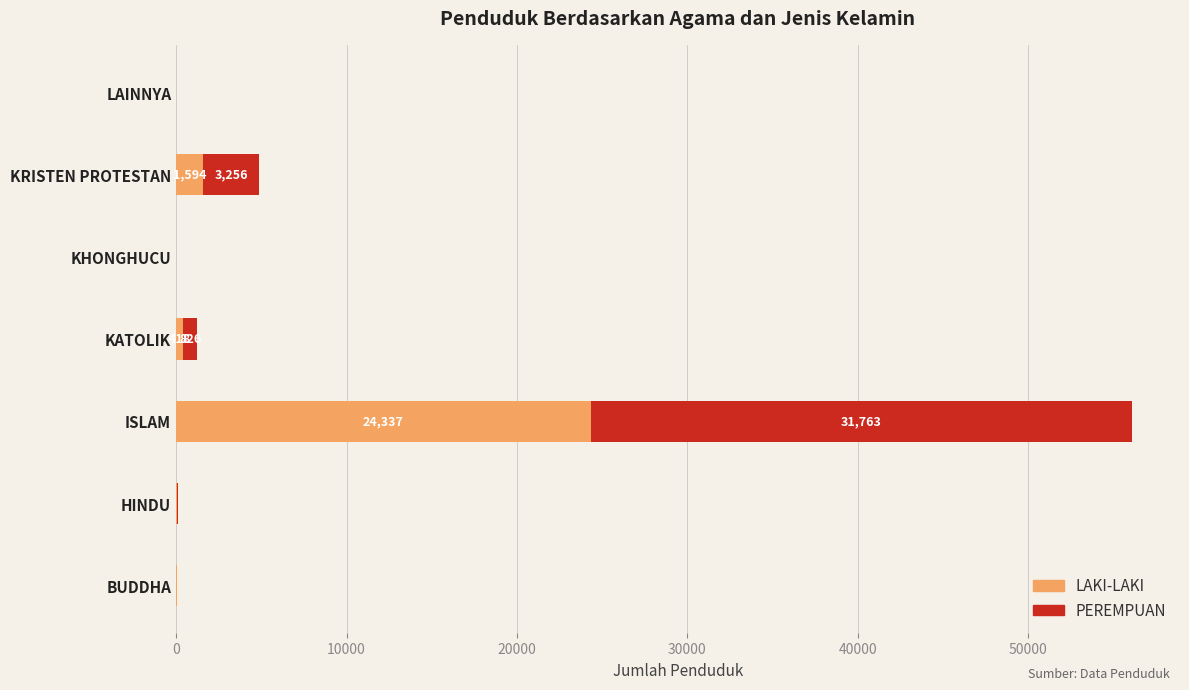

The value of LAKI-LAKI at KRISTEN PROTESTAN is 1594. True or false?

True